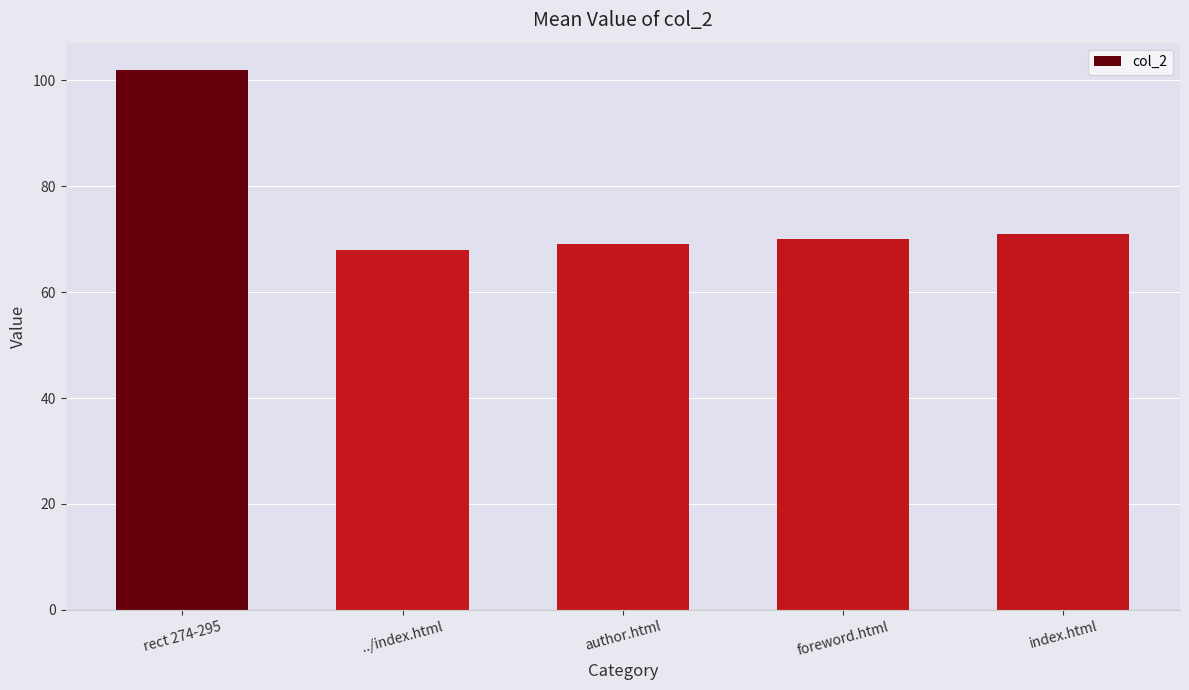

How many categories are shown in the chart?

5